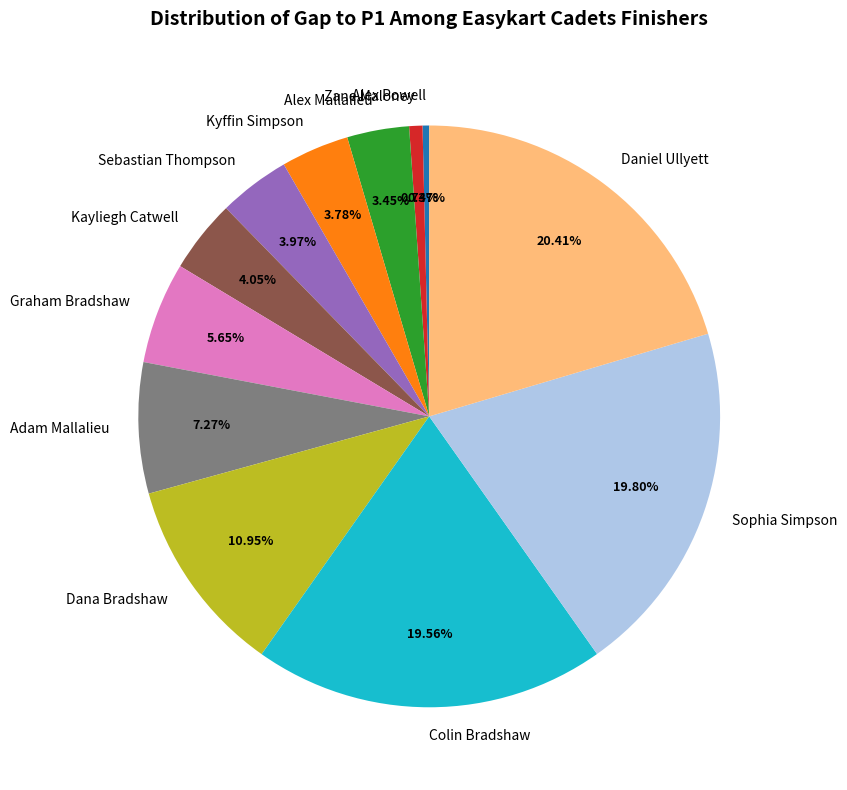

What percentage is the Kayliegh Catwell slice, to the nearest percent?

4%